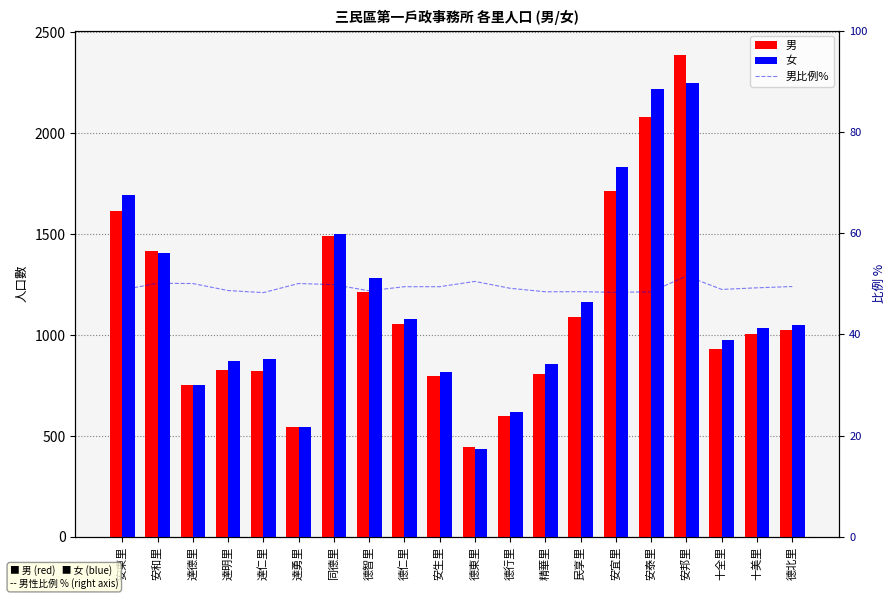

What is the label of the 8th bar from the left?

德智里